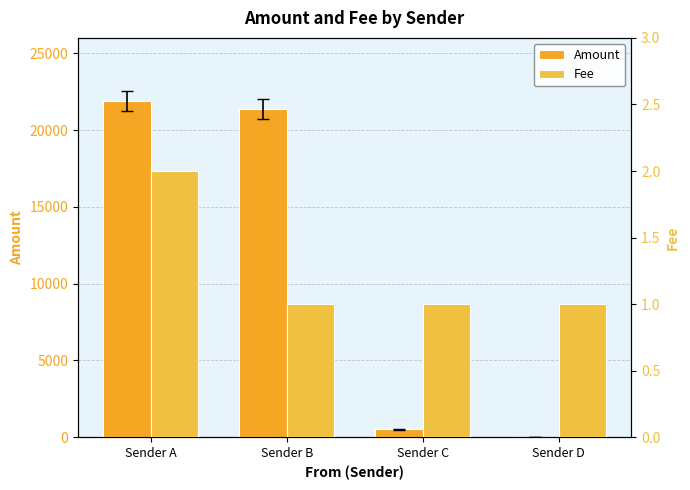

At which category is the sum across all series the highest?

Sender A